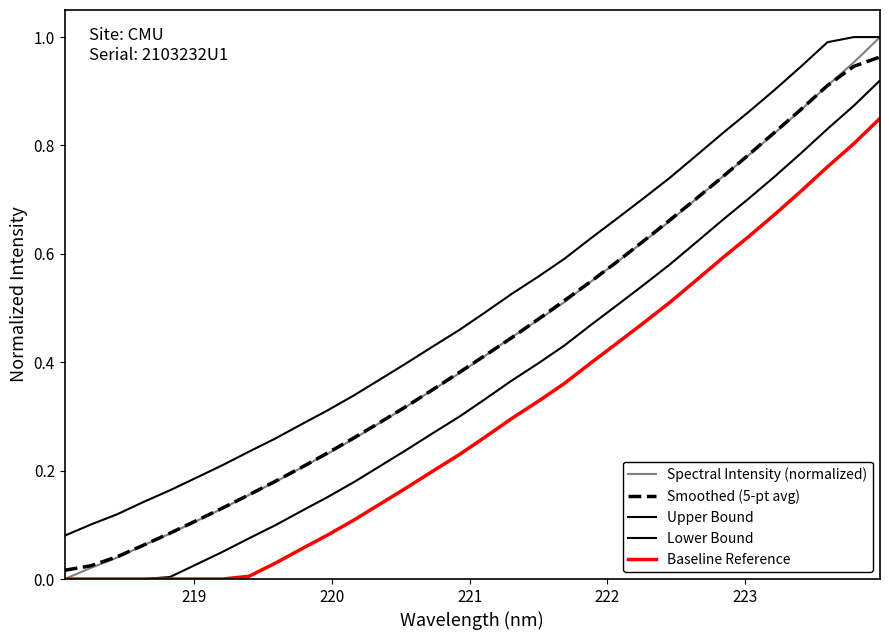

Reading left to right, transcribe all the data shown in this chart.

Spectral Intensity (normalized): 0.0	0.0	0.0	0.1	0.1	0.1	0.1	0.2	0.2	0.2	0.2	0.3	0.3	0.3	0.3	0.4	0.4	0.4	0.5	0.5	0.5	0.6	0.6	0.7	0.7	0.7	0.8	0.8	0.9	0.9	1.0	1.0
Smoothed (5-pt avg): 0.0	0.0	0.0	0.1	0.1	0.1	0.1	0.2	0.2	0.2	0.2	0.3	0.3	0.3	0.3	0.4	0.4	0.4	0.5	0.5	0.5	0.6	0.6	0.7	0.7	0.7	0.8	0.8	0.9	0.9	0.9	1.0
Upper Bound: 0.1	0.1	0.1	0.1	0.2	0.2	0.2	0.2	0.3	0.3	0.3	0.3	0.4	0.4	0.4	0.5	0.5	0.5	0.6	0.6	0.6	0.7	0.7	0.7	0.8	0.8	0.9	0.9	0.9	1.0	1.0	1.0
Lower Bound: 0.0	0.0	0.0	0.0	0.0	0.0	0.1	0.1	0.1	0.1	0.2	0.2	0.2	0.2	0.3	0.3	0.3	0.4	0.4	0.4	0.5	0.5	0.5	0.6	0.6	0.7	0.7	0.7	0.8	0.8	0.9	0.9
Baseline Reference: 0.0	0.0	0.0	0.0	0.0	0.0	0.0	0.0	0.0	0.1	0.1	0.1	0.1	0.2	0.2	0.2	0.3	0.3	0.3	0.4	0.4	0.4	0.5	0.5	0.6	0.6	0.6	0.7	0.7	0.8	0.8	0.8